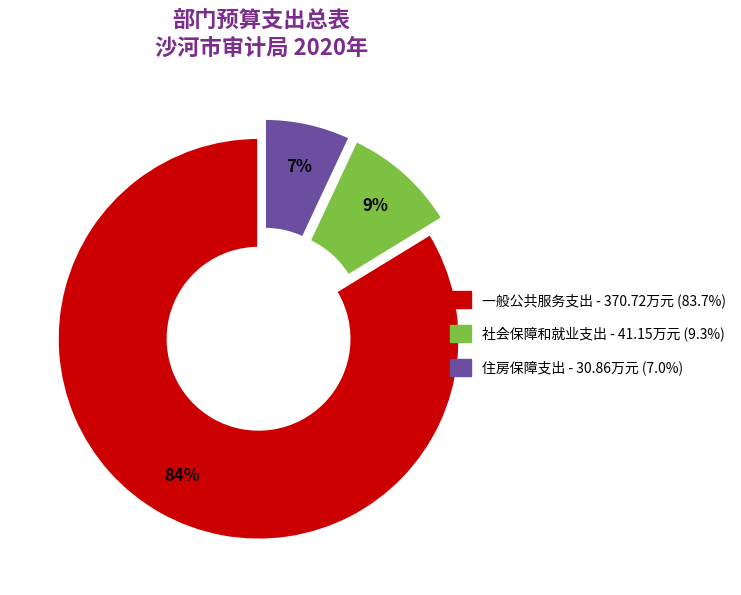

Which has a higher value, 住房保障支出 or 一般公共服务支出?

一般公共服务支出